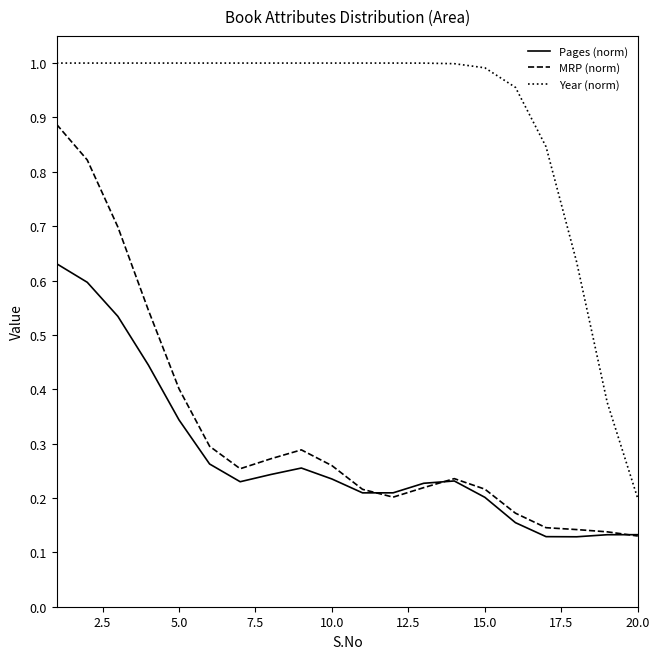

Reading right to left, list all the values displayed in this chart.

Pages (norm): 0.1	0.1	0.1	0.1	0.2	0.2	0.2	0.2	0.2	0.2	0.2	0.3	0.2	0.2	0.3	0.3	0.4	0.5	0.6	0.6
MRP (norm): 0.1	0.1	0.1	0.1	0.2	0.2	0.2	0.2	0.2	0.2	0.3	0.3	0.3	0.3	0.3	0.4	0.5	0.7	0.8	0.9
Year (norm): 0.2	0.4	0.6	0.8	1.0	1.0	1.0	1.0	1.0	1.0	1.0	1.0	1.0	1.0	1.0	1.0	1.0	1.0	1.0	1.0